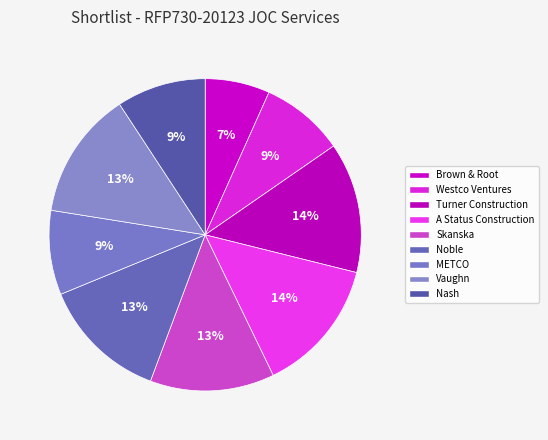

Count the number of slices in the pie.

9